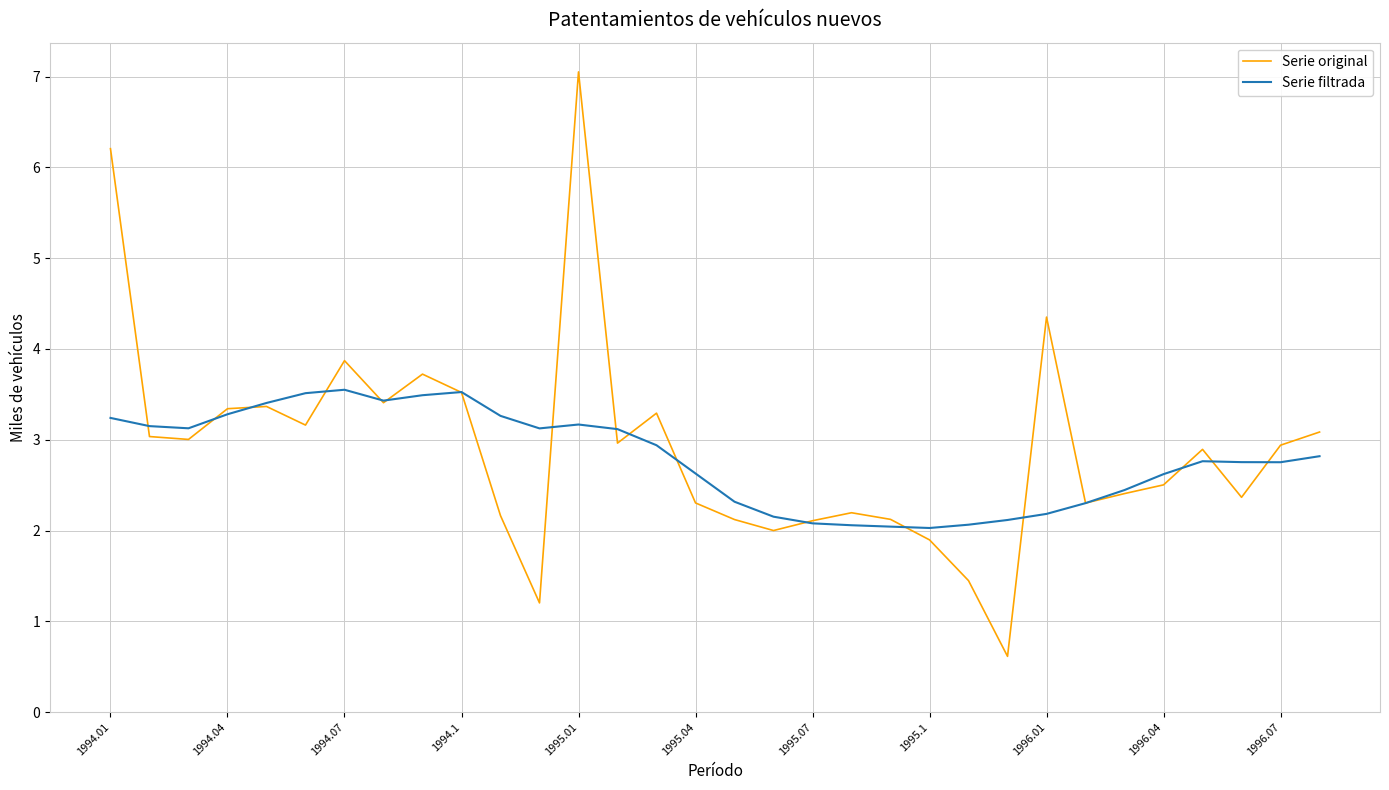

Is this an area chart (filled region under the line)?

No